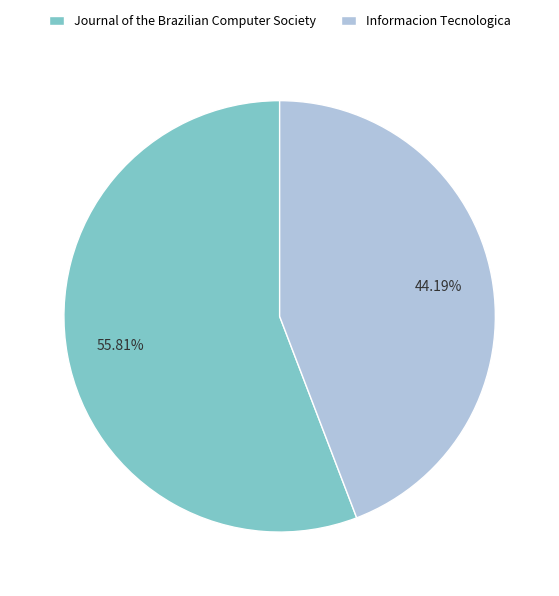

Which has a higher value, Journal of the Brazilian Computer Society or Informacion Tecnologica?

Journal of the Brazilian Computer Society